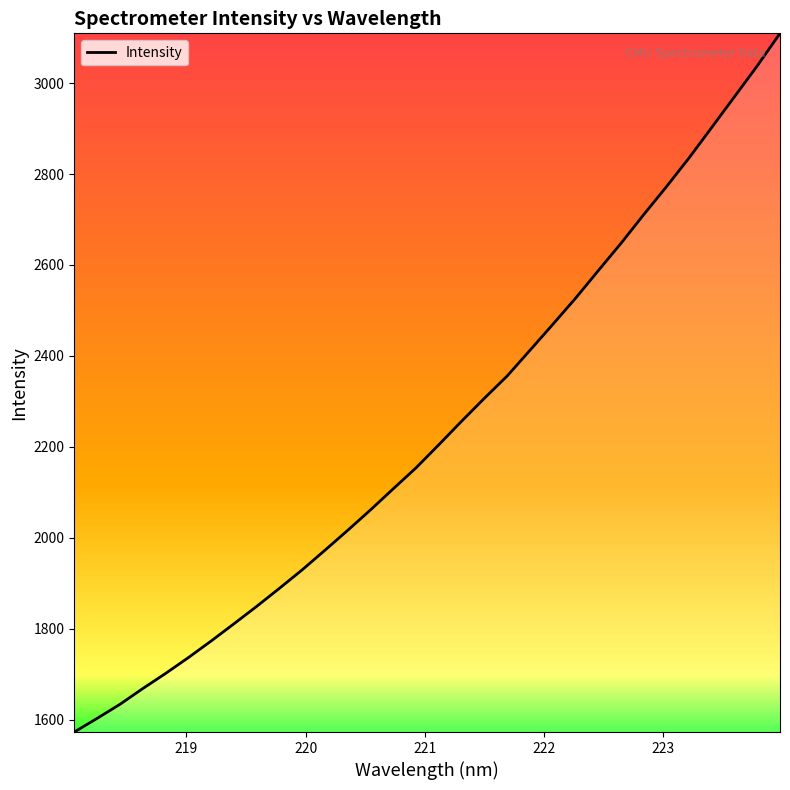

What is the minimum value shown in the chart?

1572.5